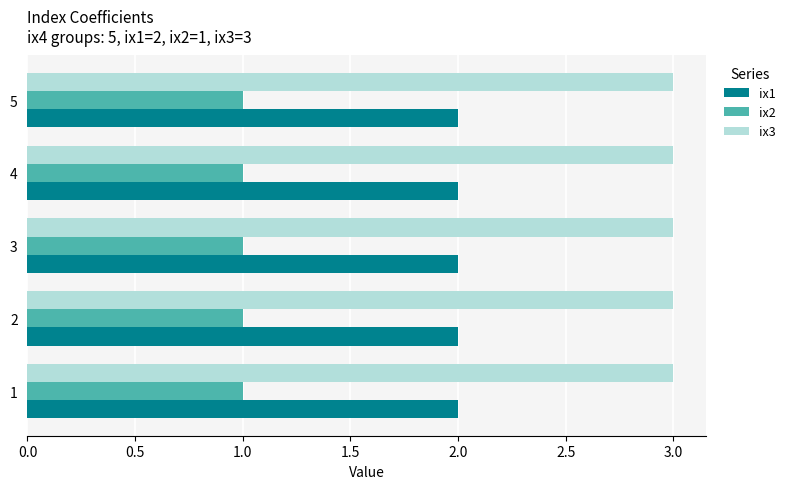

What is the sum of all ix2 values?

5